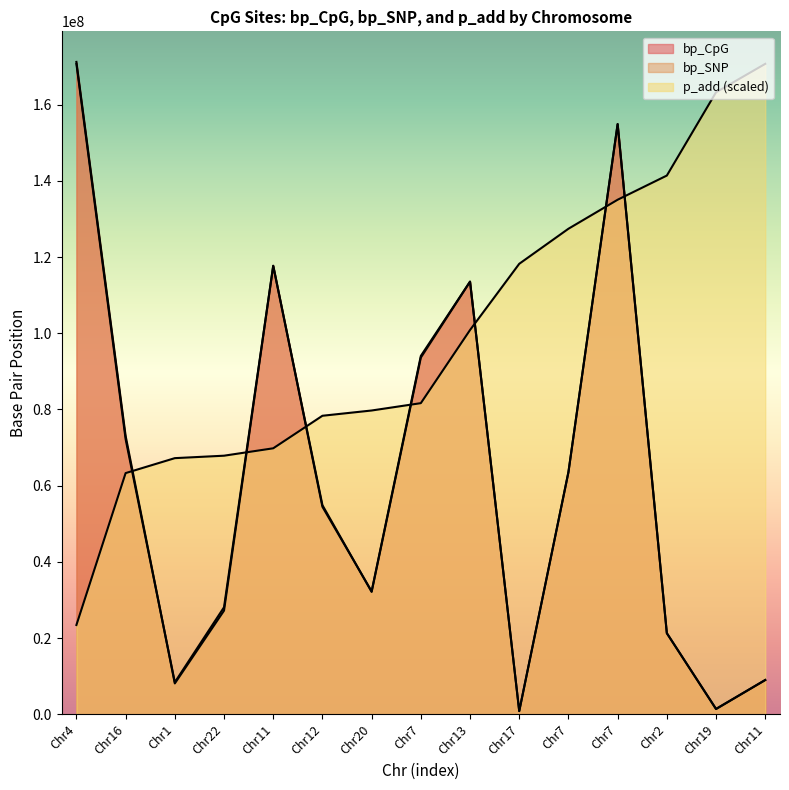

Does the chart display data point markers on the line(s)?

No